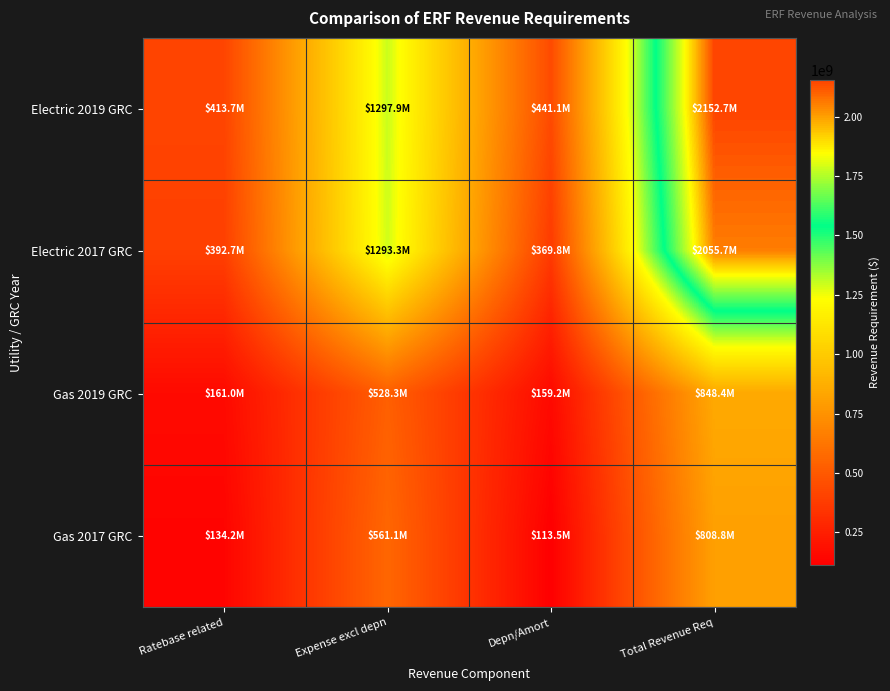

What is the spread (max minus min) of values at Ratebase related?

279485201.1